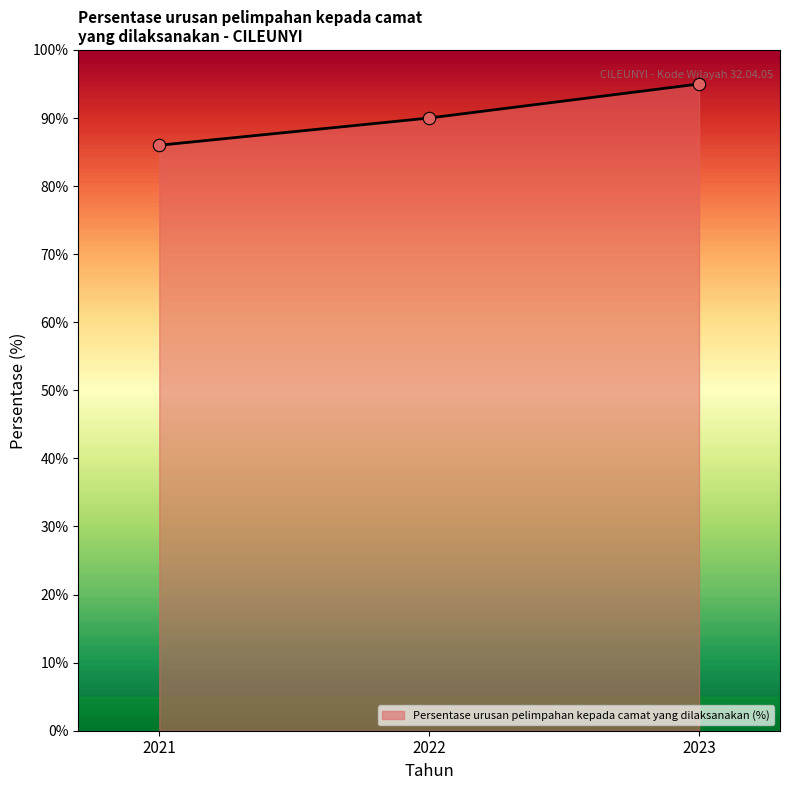

What is the change in value from 2021 to 2022?

+4